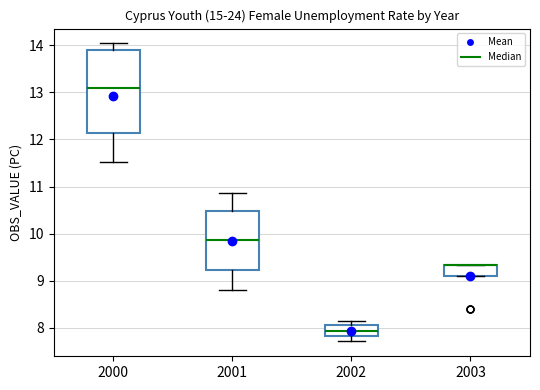

Reading left to right, read every box against the y-axis: the position of its median line, the range the box covers, and the ends of its whiskers. The values are not printed on the chart, so give them approximately, as read against the axis.

2000: median 13.1, box 12.1 to 13.9, whiskers 11.5 to 14.0
2001: median 9.9, box 9.2 to 10.5, whiskers 8.8 to 10.9
2002: median 7.9, box 7.8 to 8.1, whiskers 7.7 to 8.1 (just above the box's upper edge)
2003: median 9.3 (drawn on the box's upper edge), box 9.1 to 9.3, whiskers 9.1 to 9.3